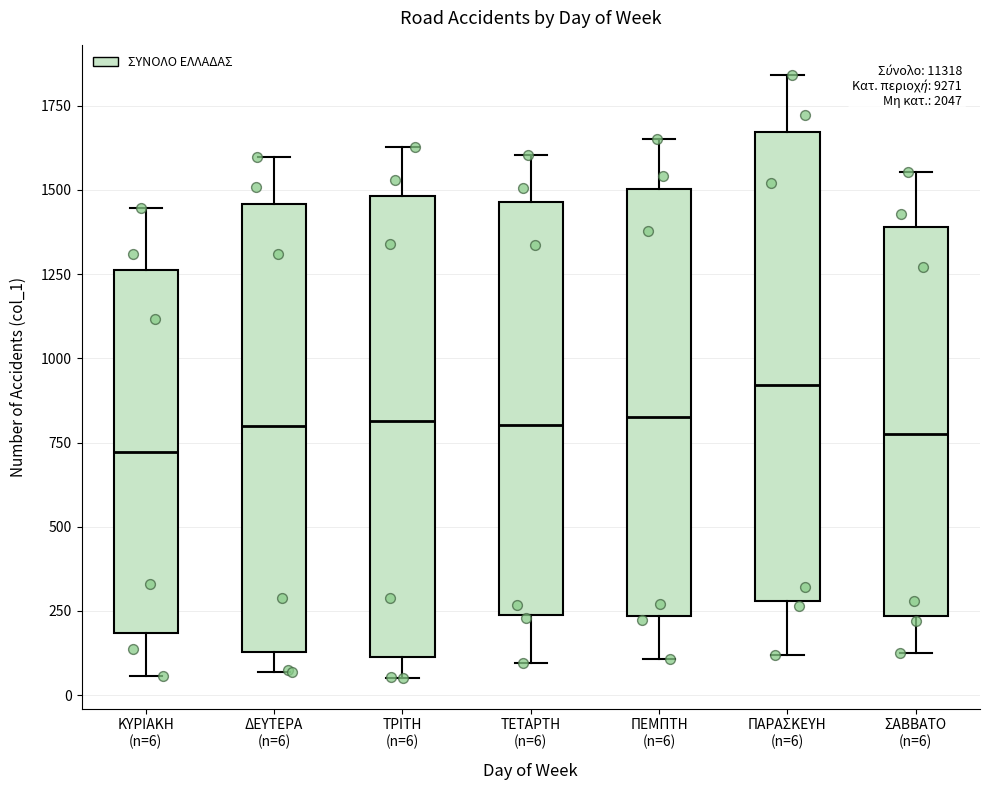

Reading left to right, read every box against the y-axis: the position of its median line, the range the box covers, and the ends of its whiskers. The values are not printed on the chart, so give them approximately, as read against the axis.

ΚΥΡΙΑΚΗ (n=6): median 700, box 200 to 1250, whiskers 50 to 1450
ΔΕΥΤΕΡΑ (n=6): median 800, box 150 to 1450, whiskers 50 to 1600
ΤΡΙΤΗ (n=6): median 800, box 100 to 1500, whiskers 50 to 1650
ΤΕΤΑΡΤΗ (n=6): median 800, box 250 to 1450, whiskers 100 to 1600
ΠΕΜΠΤΗ (n=6): median 850, box 250 to 1500, whiskers 100 to 1650
ΠΑΡΑΣΚΕΥΗ (n=6): median 900, box 300 to 1650, whiskers 100 to 1850
ΣΑΒΒΑΤΟ (n=6): median 800, box 250 to 1400, whiskers 100 to 1550